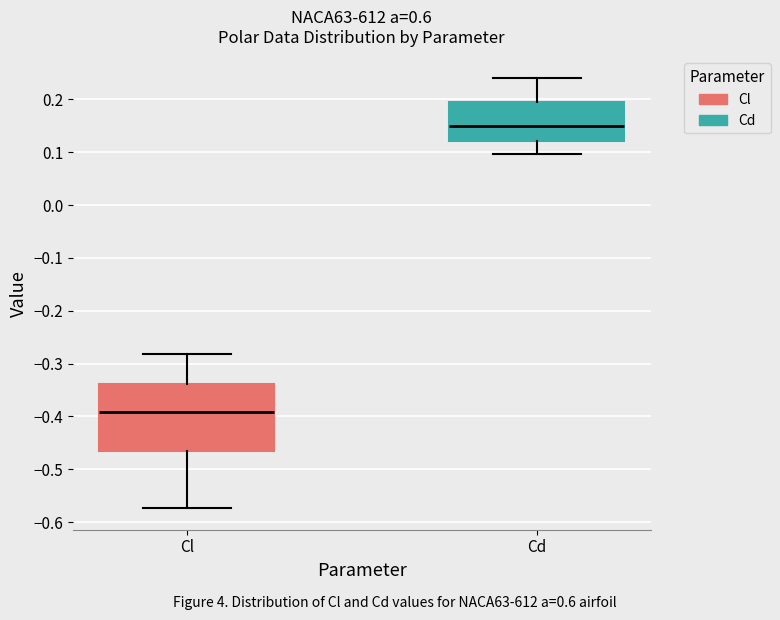

Where is the lower edge of the box for Cd on the y-axis? The values are not printed on the chart, so give them approximately, as read against the axis.

0.12